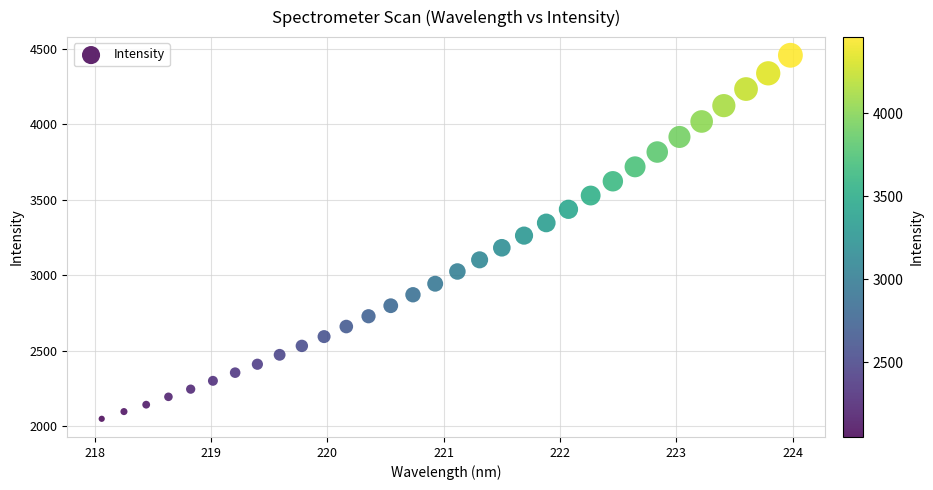

What is the range of X values (max minus min)?

5.9